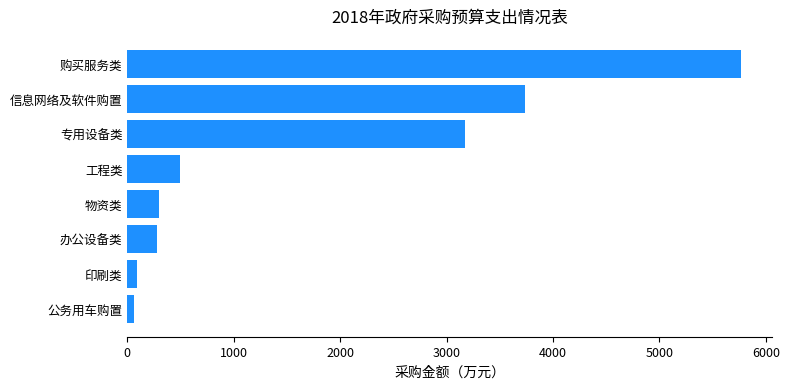

Which has a higher value, 购买服务类 or 专用设备类?

购买服务类